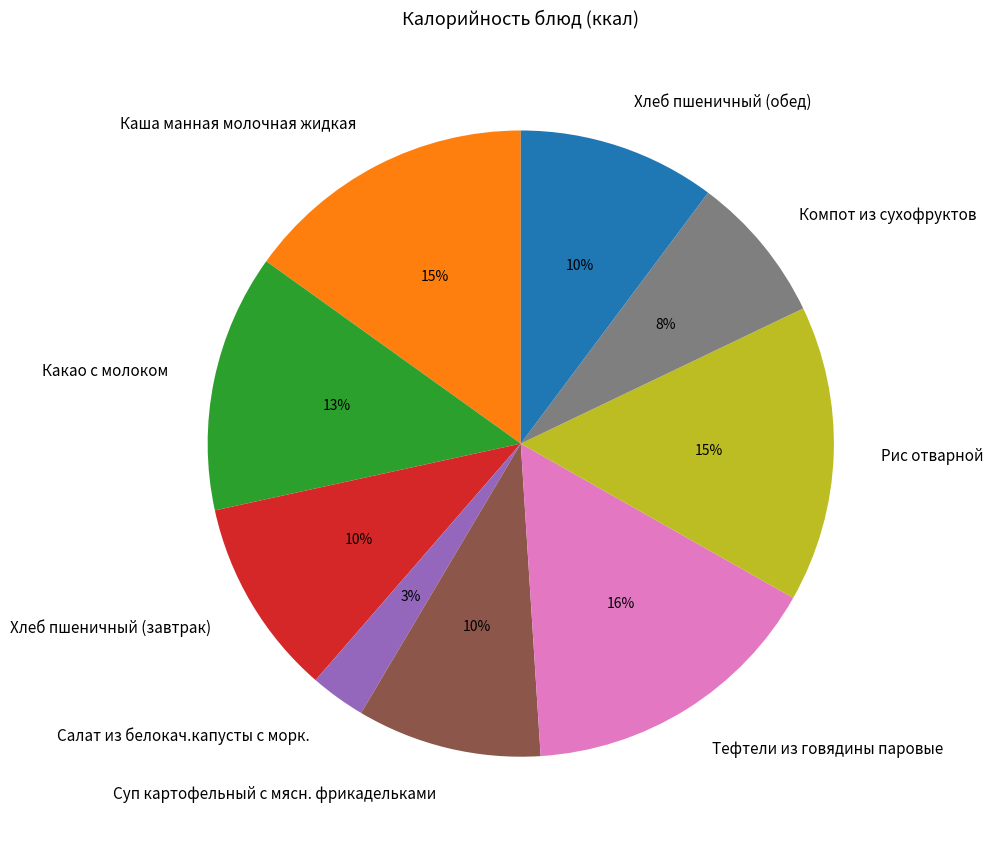

The Хлеб пшеничный (обед) slice represents 10% of the pie. True or false?

True